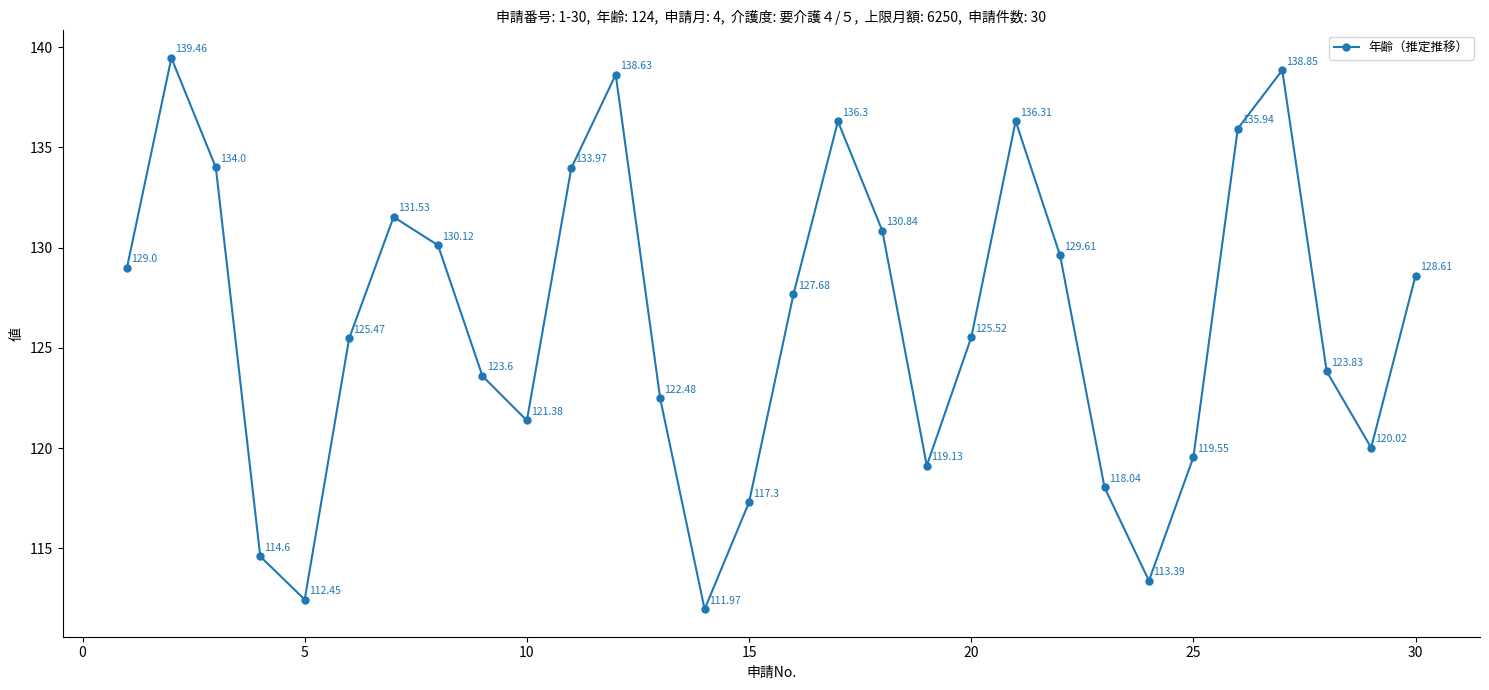

What is the average value?

126.3